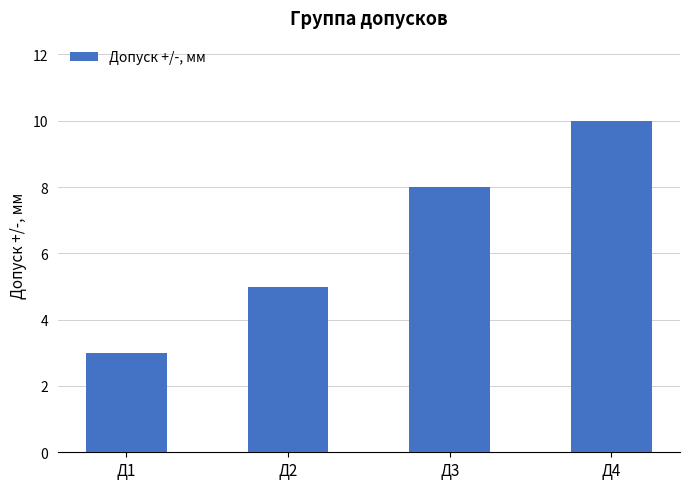

What is the difference between the values at Д1 and Д4?

7